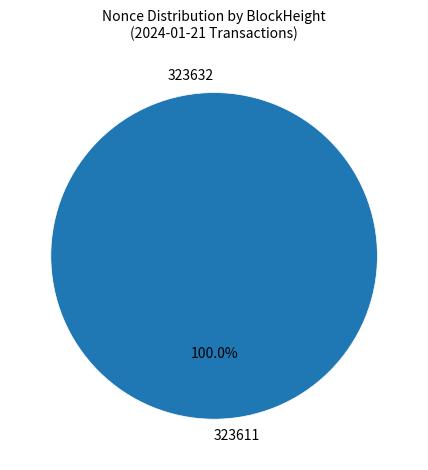

Which category has the biggest portion of the pie?

323611